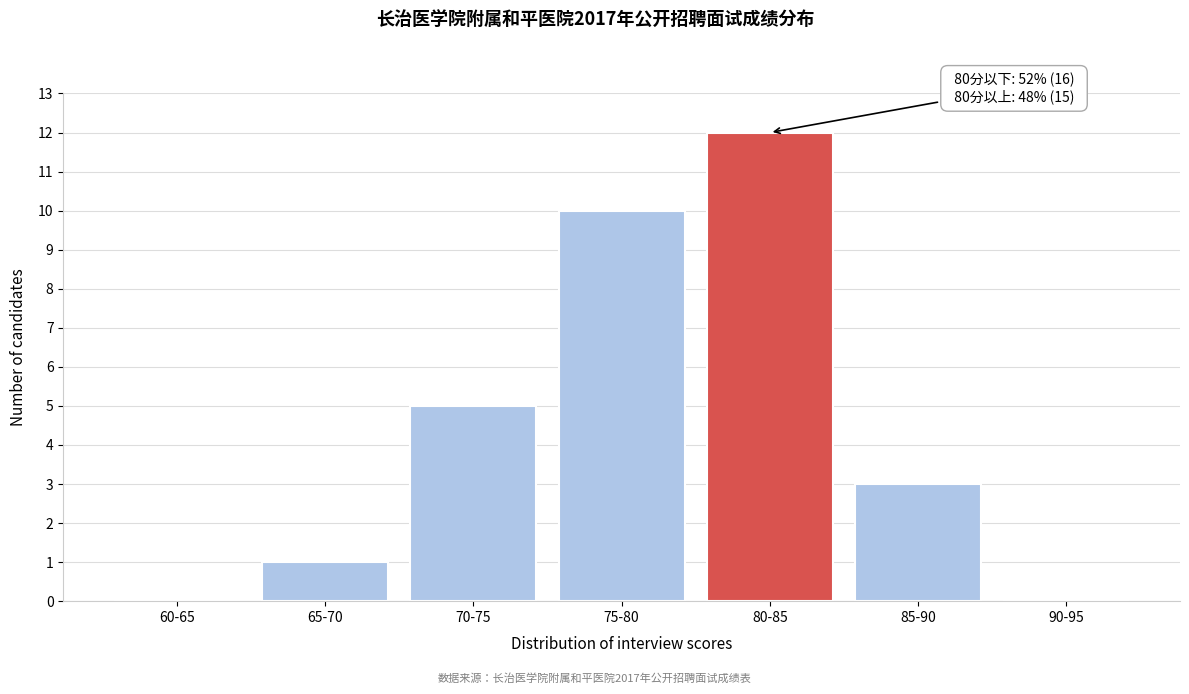

Reading left to right, extract all data points from this chart.

60-65=0	65-70=1	70-75=5	75-80=10	80-85=12	85-90=3	90-95=0